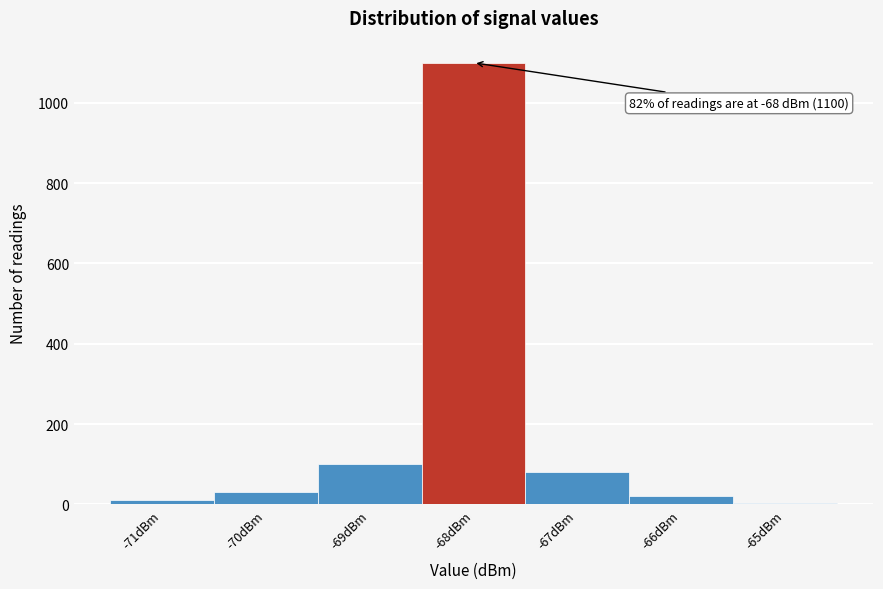

Over which range of the x-axis is the bar tallest?

-68.5 to -67.5